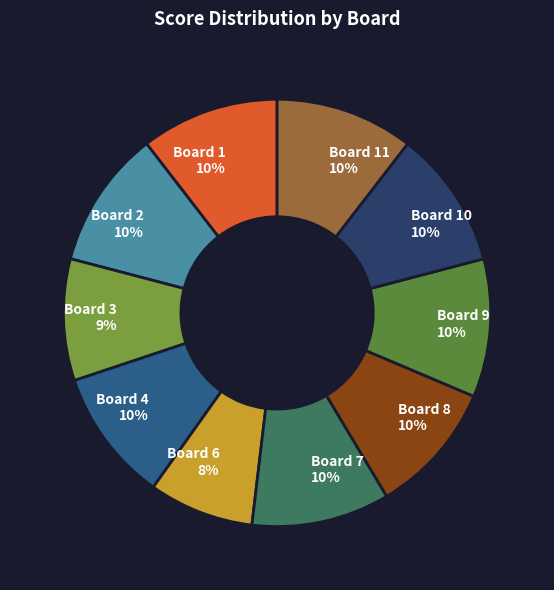

Between Board 11 10% and Board 3 9%, which is larger?

Board 11 10%